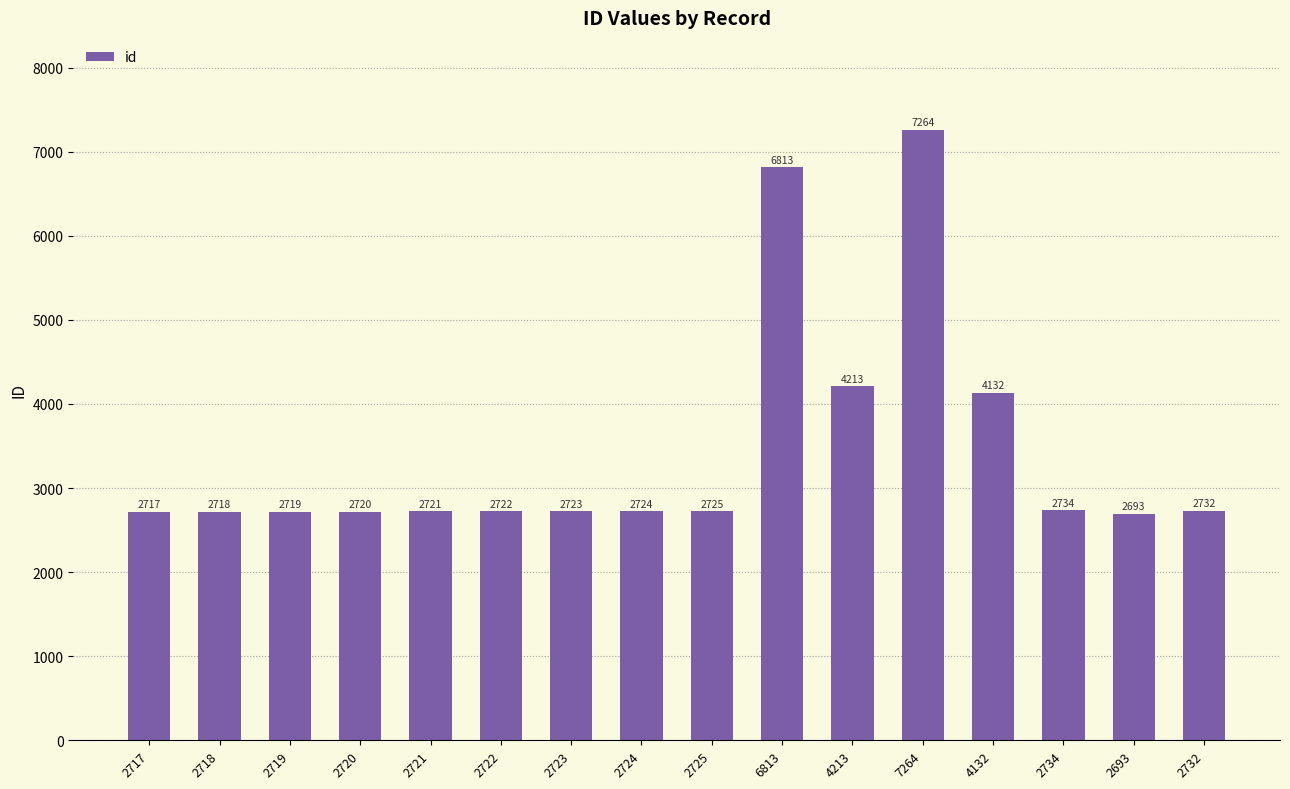

What is the sum of the values at 2722 and 2719?

5441